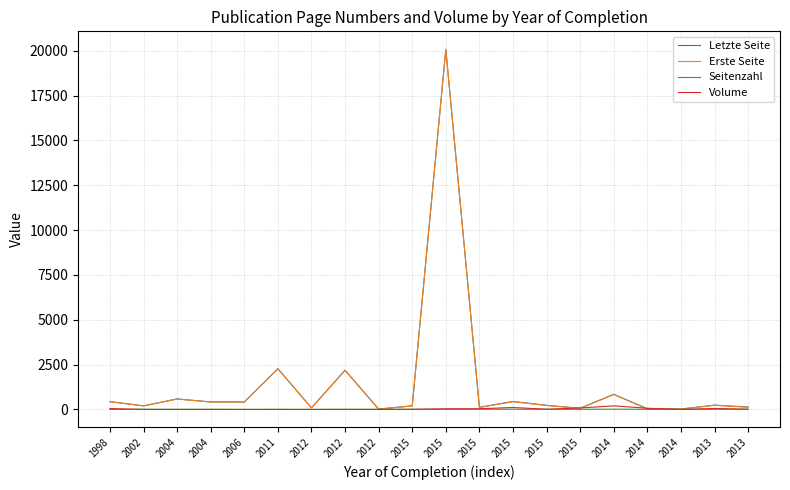

Reading left to right, what are all the values shown in this chart?

Letzte Seite: 1998=434	2002=202	2004=585	2004=419	2006=414	2011=2268	2012=89	2012=2187	2012=21	2015=200	2015=20075	2015=119	2015=444	2015=229	2015=68	2014=843	2014=36	2014=20	2013=241	2013=133
Erste Seite: 1998=433	2002=193	2004=580	2004=413	2006=413	2011=2264	2012=88	2012=2179	2012=16	2015=194	2015=20068	2015=107	2015=434	2015=219	2015=60	2014=829	2014=30	2014=18	2013=230	2013=119
Seitenzahl: 1998=1	2002=9	2004=5	2004=6	2006=1	2011=4	2012=1	2012=8	2012=5	2015=6	2015=7	2015=12	2015=10	2015=10	2015=8	2014=14	2014=6	2014=2	2013=11	2013=14
Volume: 1998=49	2002=0	2004=0	2004=0	2006=0	2011=0	2012=0	2012=0	2012=0	2015=8	2015=36	2015=38	2015=107	2015=10	2015=80	2014=199	2014=66	2014=0	2013=53	2013=9